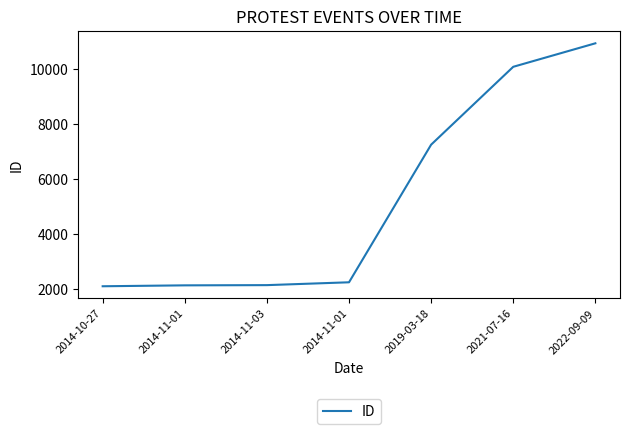

How many values are below 2254?

3